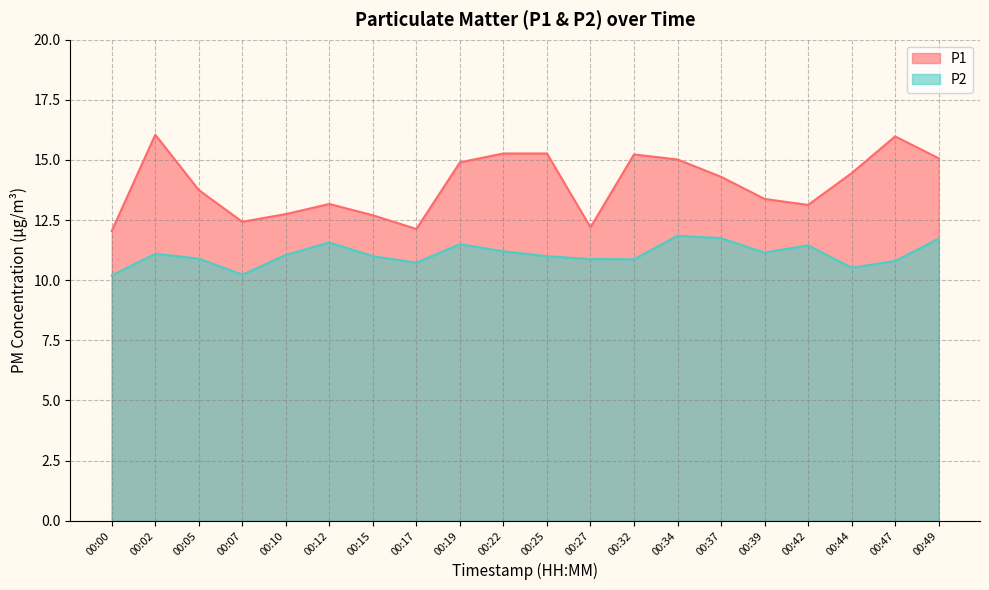

At which category is the sum across all series the highest?

00:02